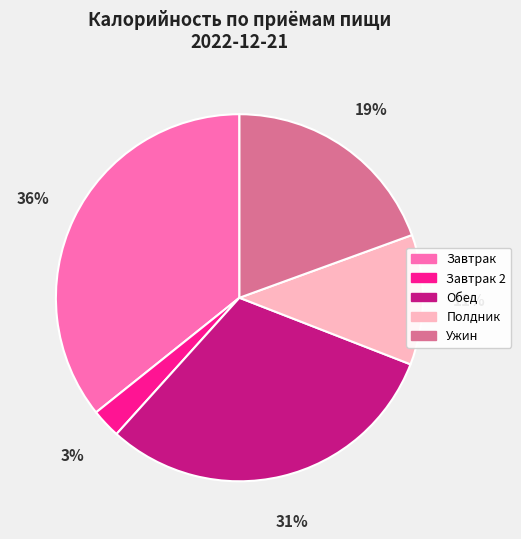

To the nearest percent, what is the difference between the largest and smallest slice percentages?

33%